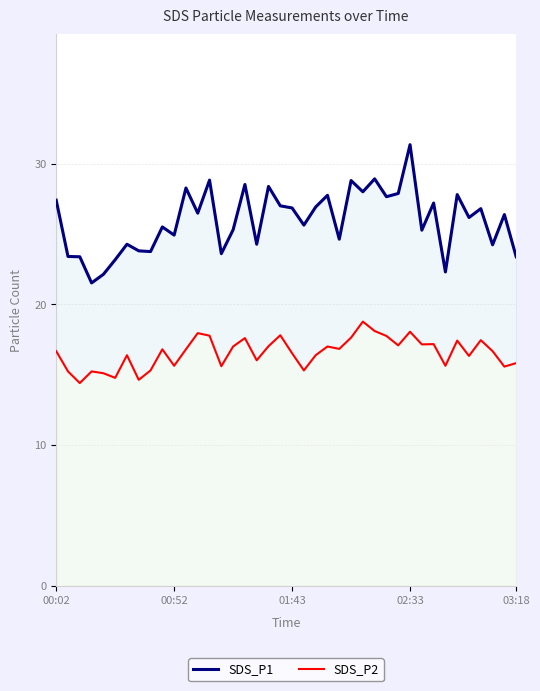

In SDS_P2, how many points are higher than both neighbors (excluding endpoints)?

12